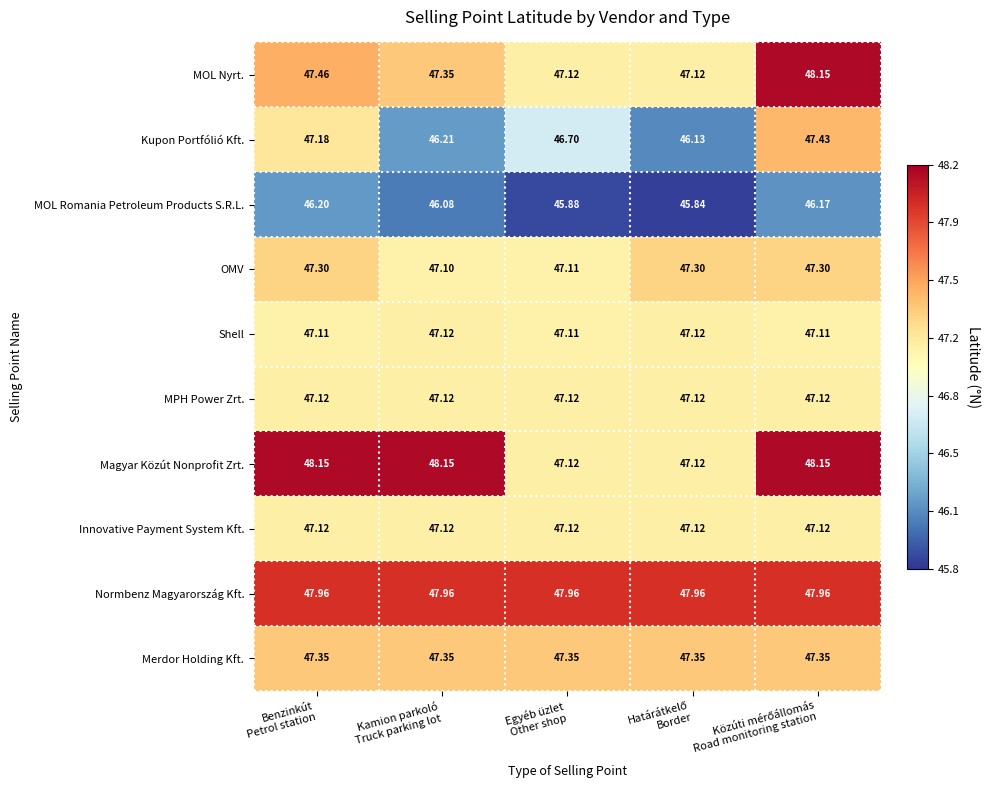

Which series has the largest total across all categories?

Normbenz Magyarország Kft.